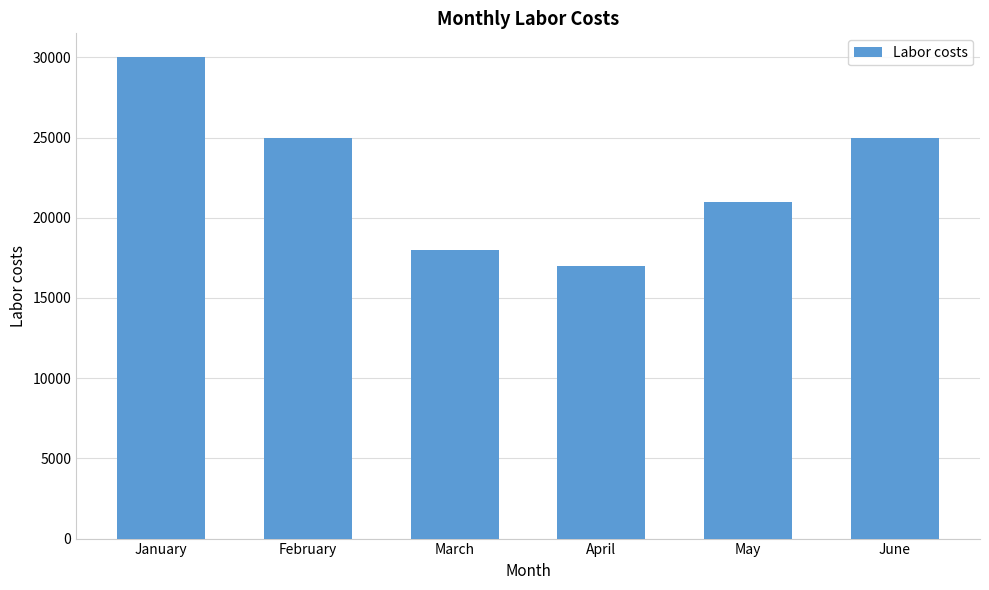

Which has a higher value, February or January?

January